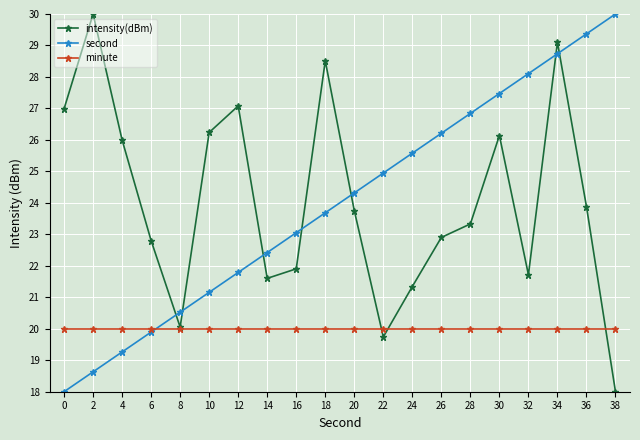

Where do second and intensity(dBm) first cross each other?

6 and 8